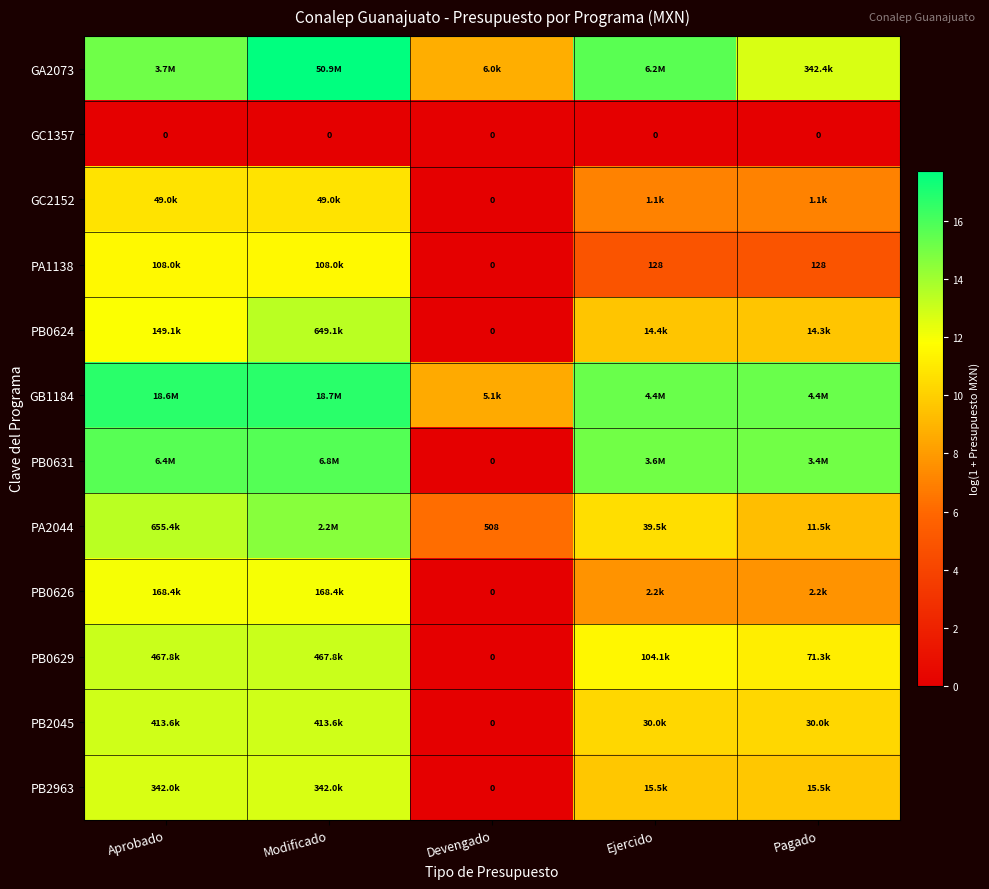

How many data points in PB0631 are less than 15?

1